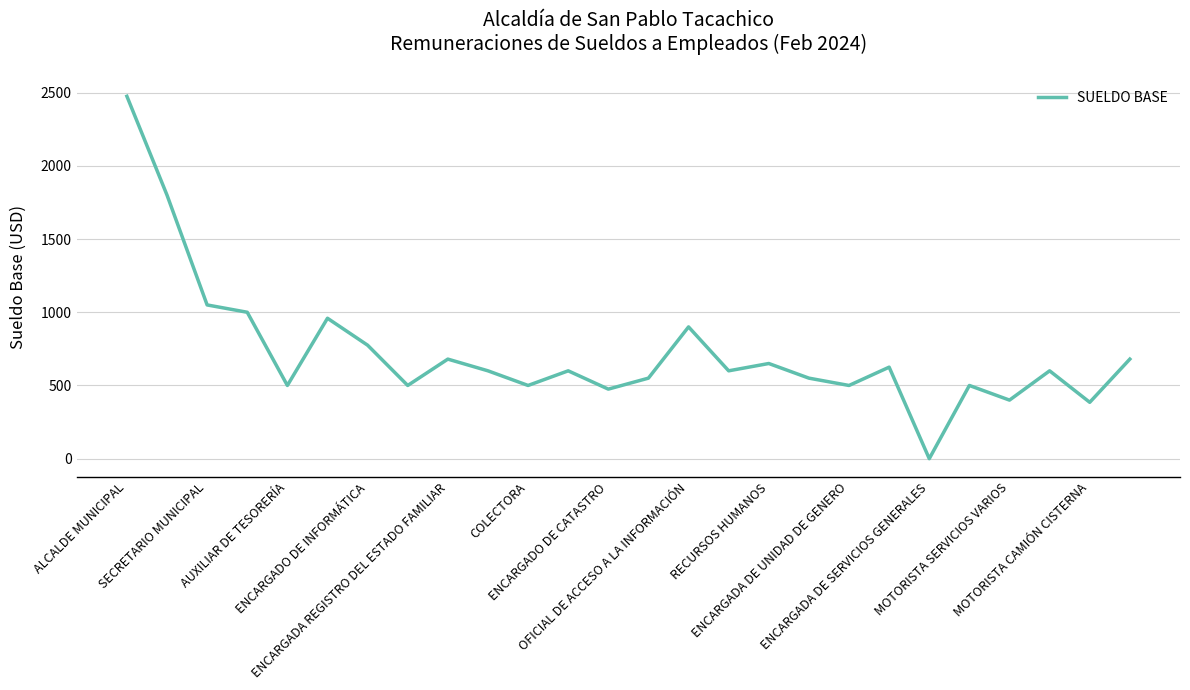

What is the difference between the maximum and minimum values?

2475